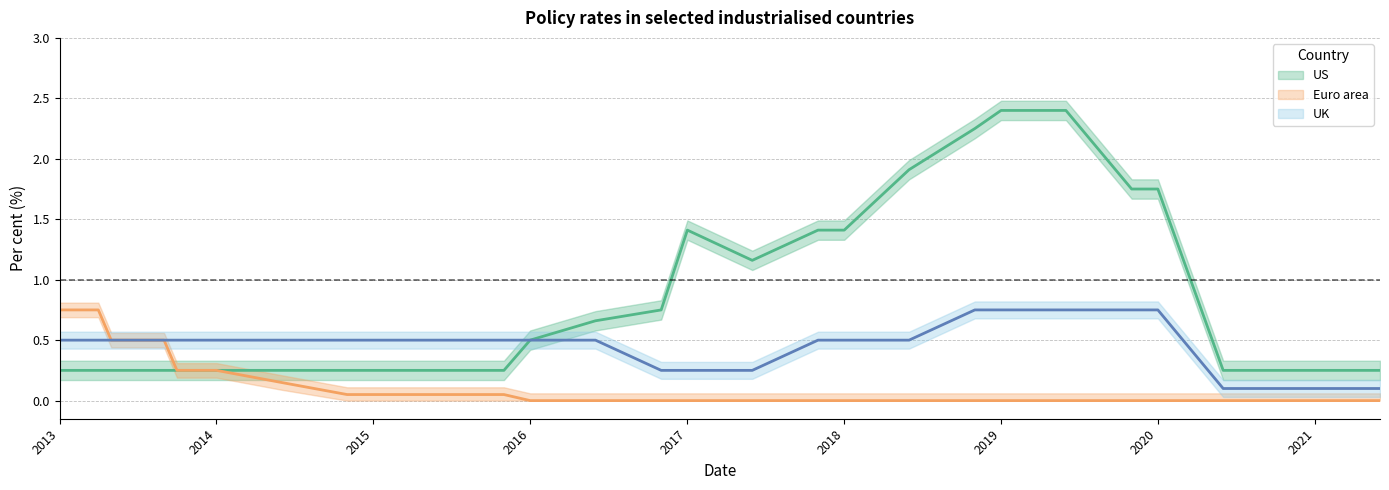

True or false: Euro area has more than 1 points higher than both neighbors.

False